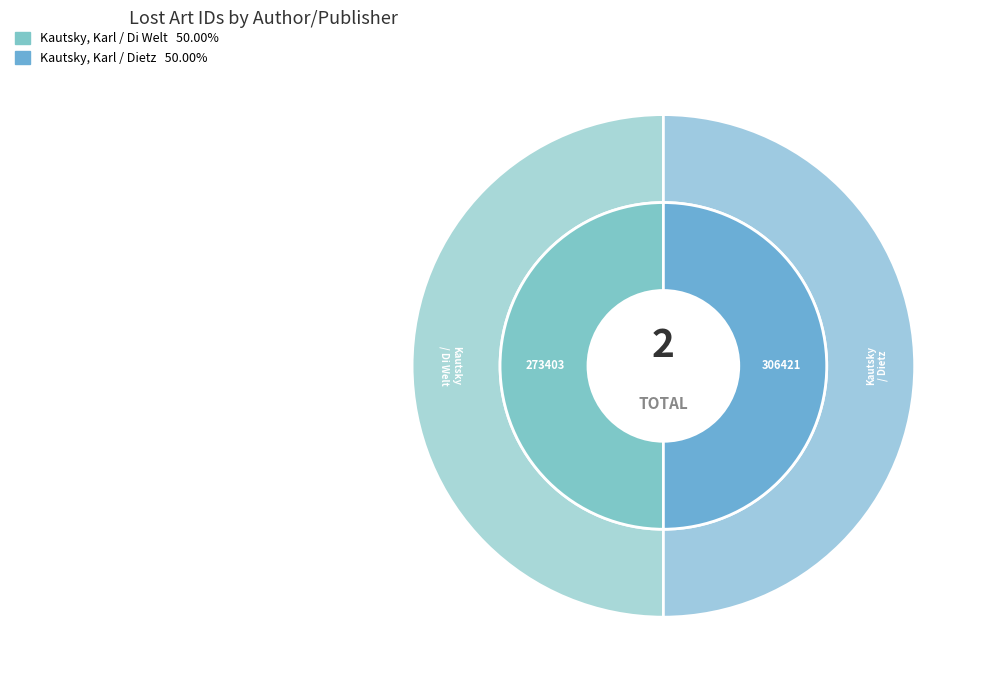

Between Kautsky, Karl / Di Welt and Kautsky, Karl / Dietz, which is larger?

Kautsky, Karl / Dietz